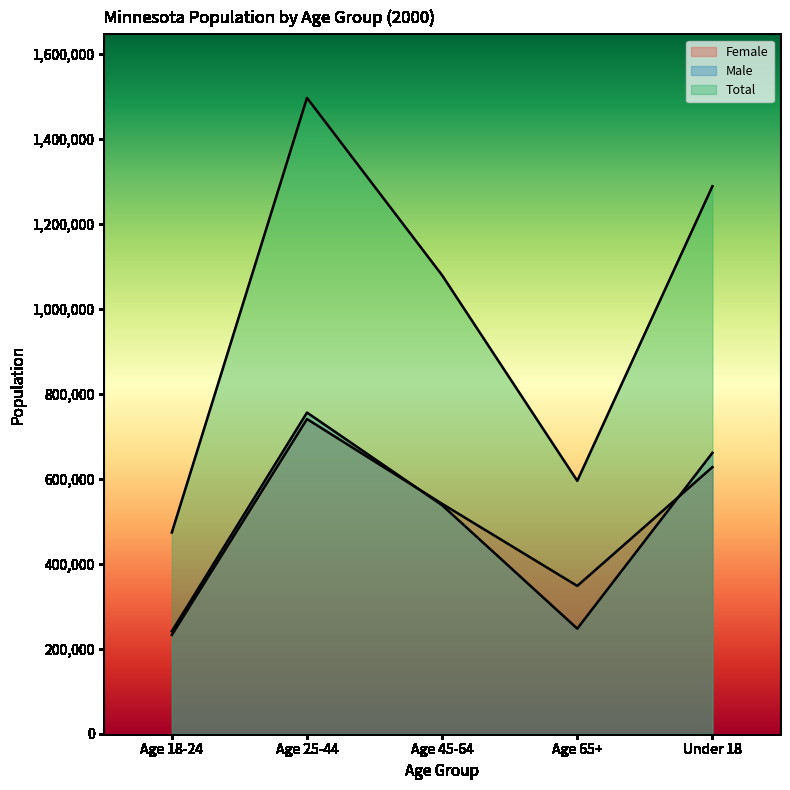

Rank the categories by Female value from lowest to highest.

Age 18-24, Age 65+, Age 45-64, Under 18, Age 25-44